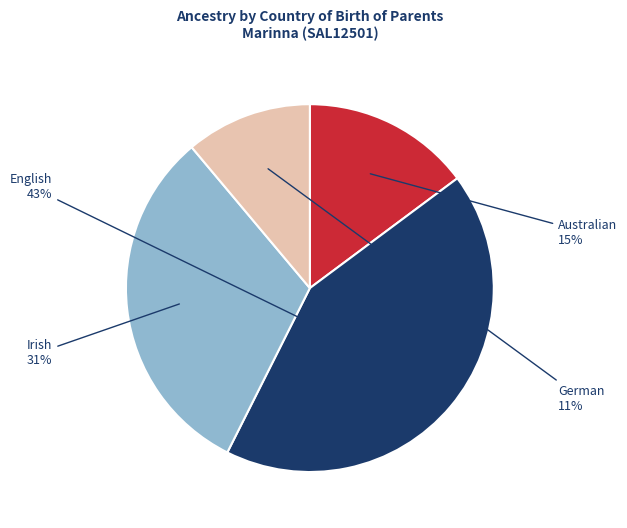

To the nearest percent, what is the average slice percentage?

25%